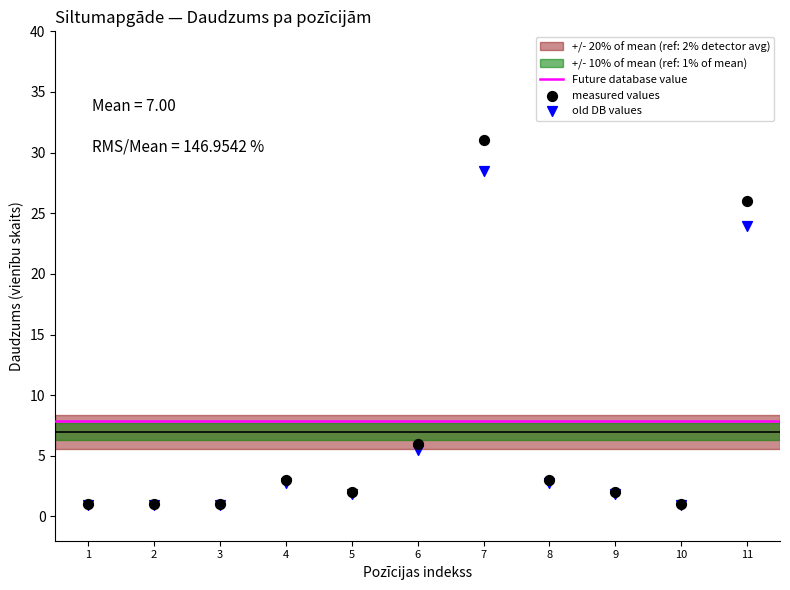

In the measured values series, what Y value is closest to 16?

6.0